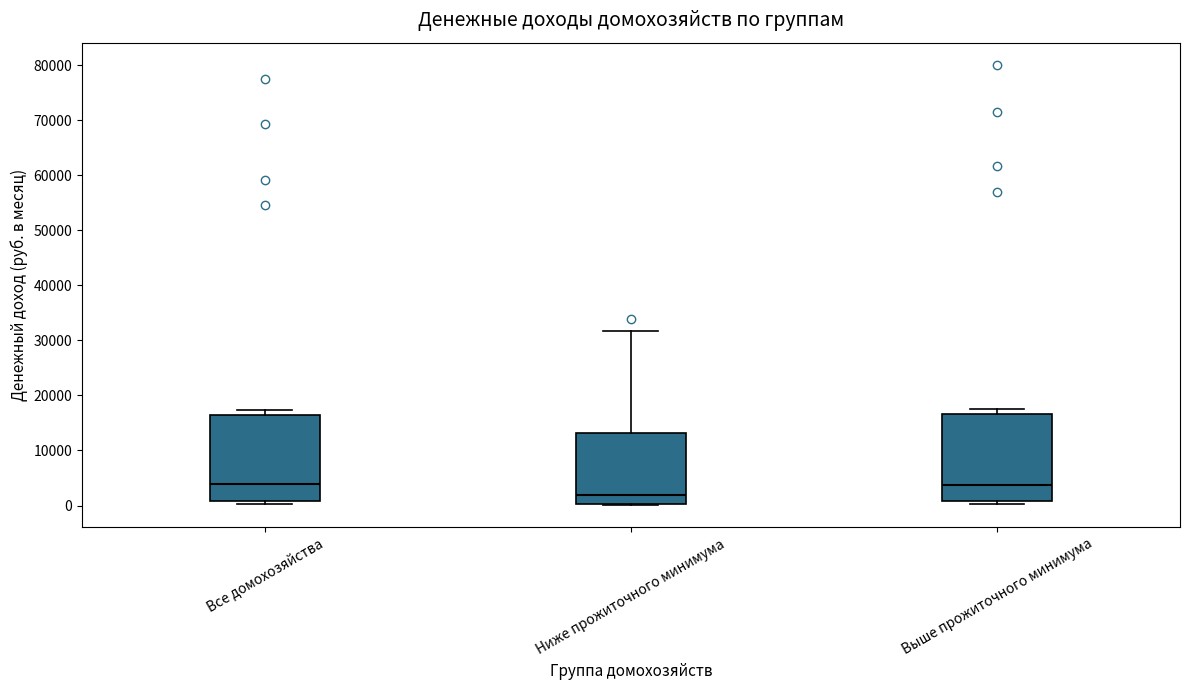

Reading left to right, read every box against the y-axis: the position of its median line, the range the box covers, and the ends of its whiskers. The values are not printed on the chart, so give them approximately, as read against the axis.

Все домохозяйства: median 4000, box 1000 to 16000, whiskers 0 to 17000
Ниже прожиточного минимума: median 2000, box 0 to 13000, whiskers 0 to 32000
Выше прожиточного минимума: median 4000, box 1000 to 17000, whiskers 0 to 18000